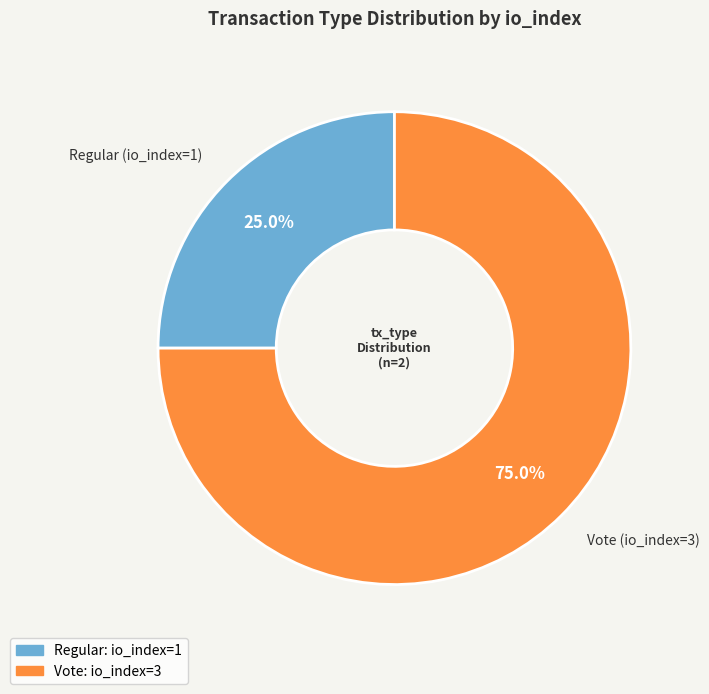

What is the ratio of the value at Vote (io_index=3) to the value at Regular (io_index=1)?

3.0